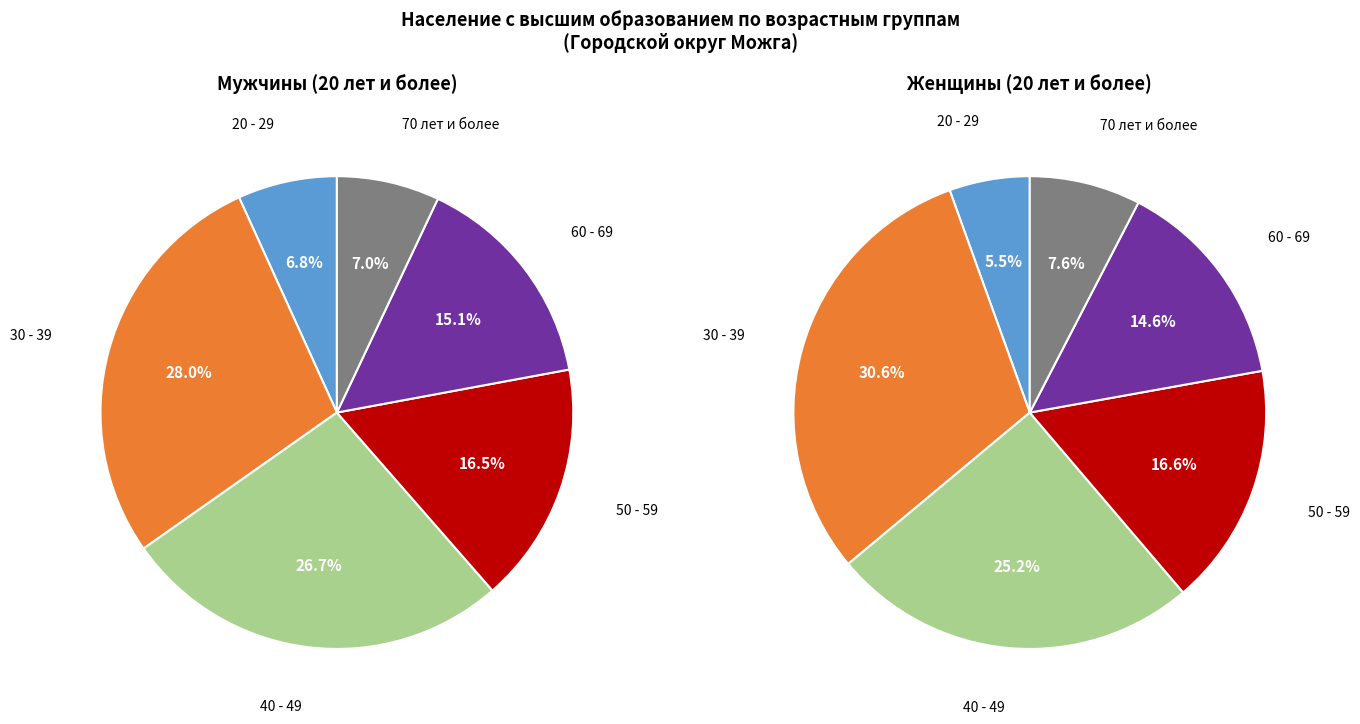

What portion of the pie excludes 60 - 69?

85.3%